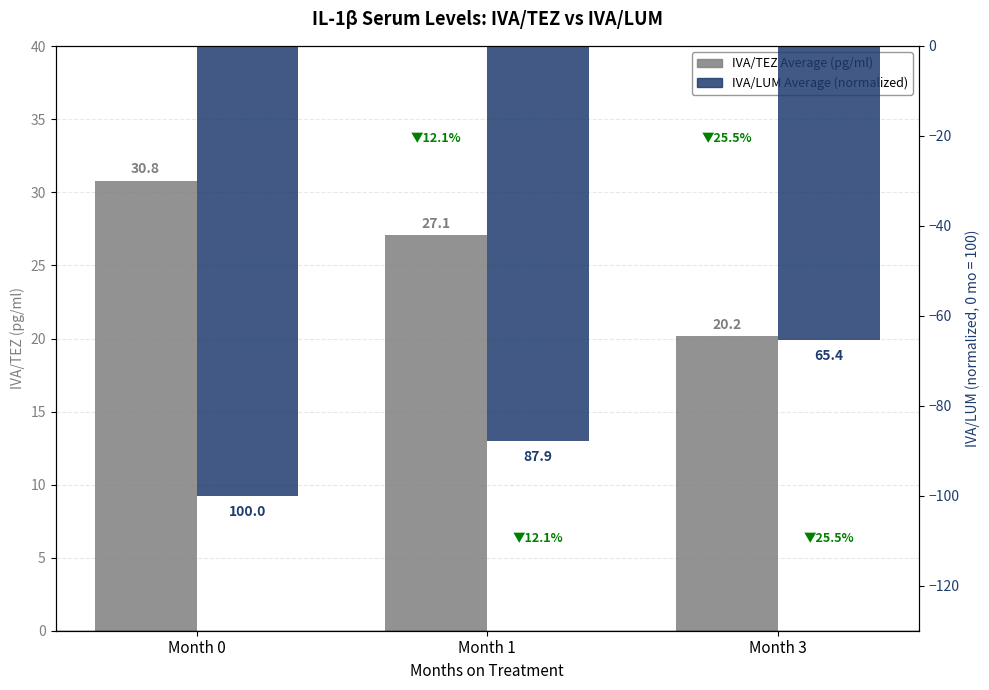

How many groups of bars are there?

3